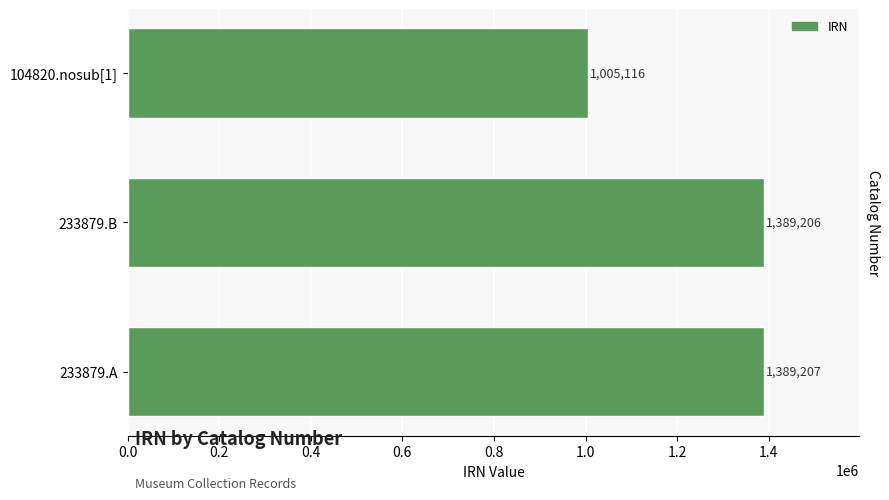

Reading top to bottom, list all the values displayed in this chart.

1005116	1389206	1389207